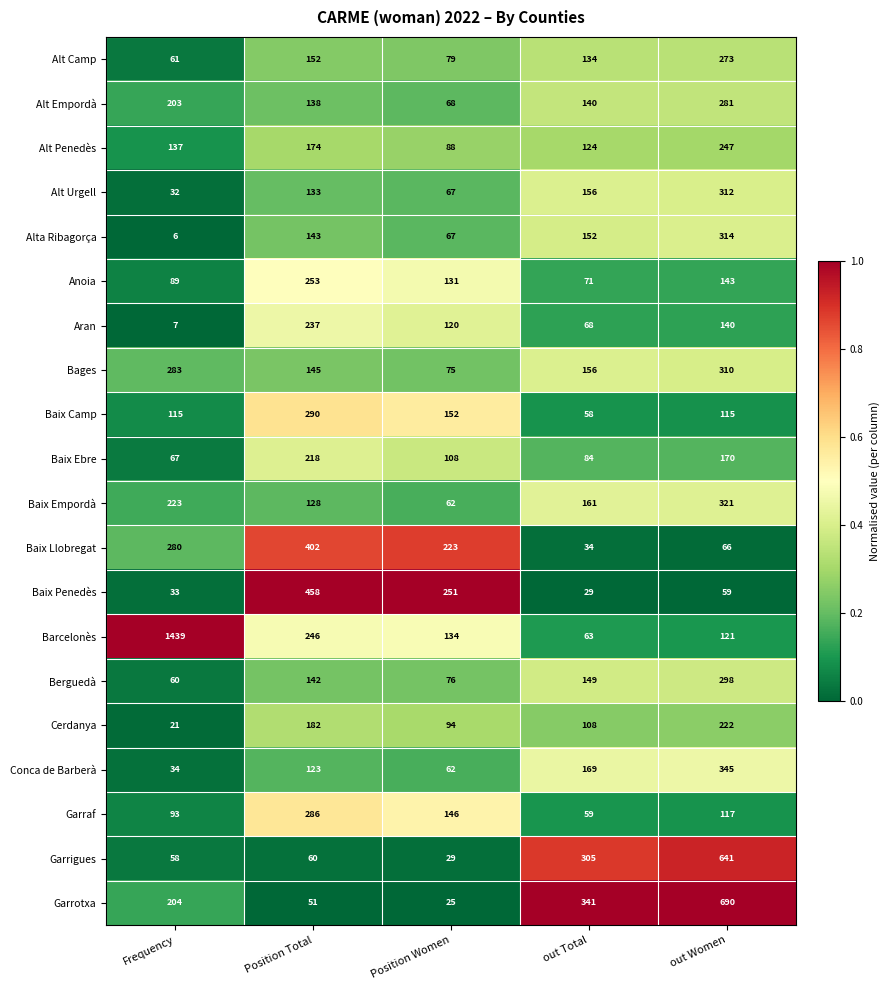

What is the spread (max minus min) of values at out Women?

631